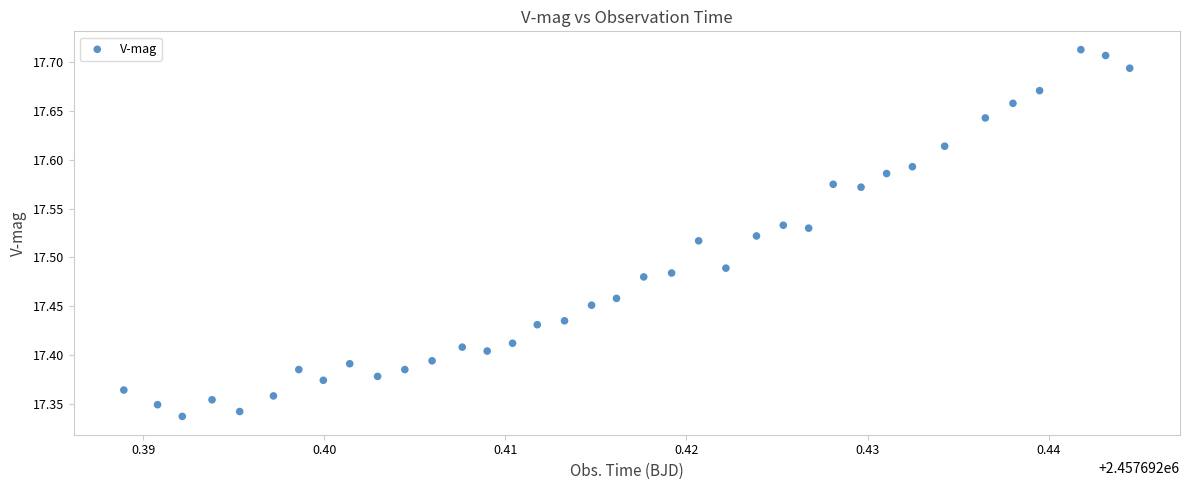

What is the range of Y values (max minus min)?

0.4